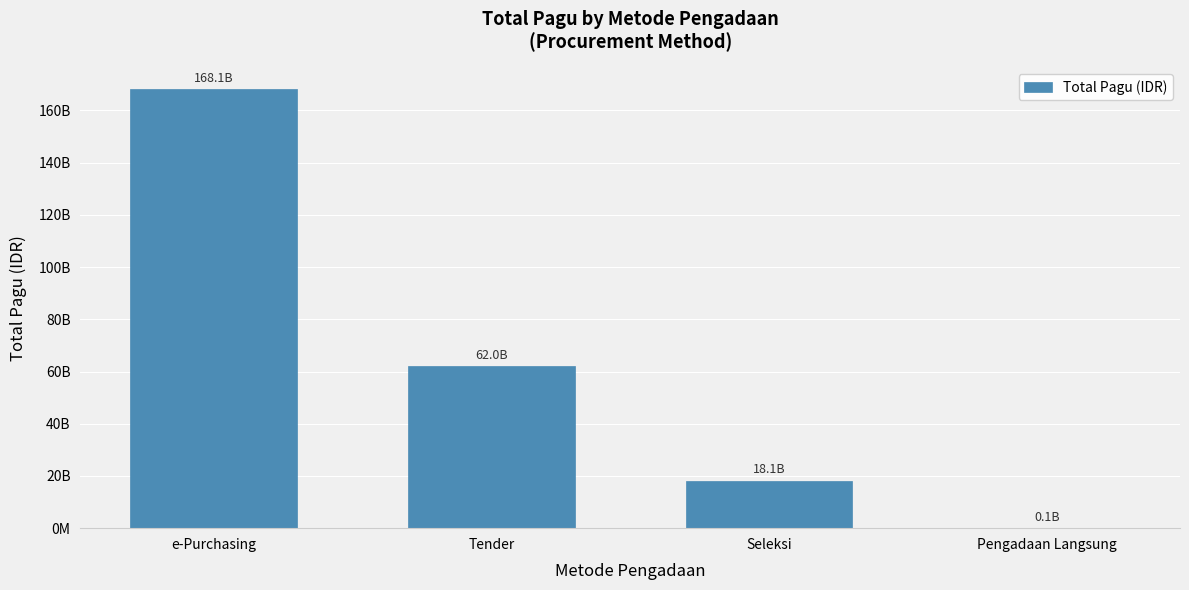

Are the bars horizontal?

No